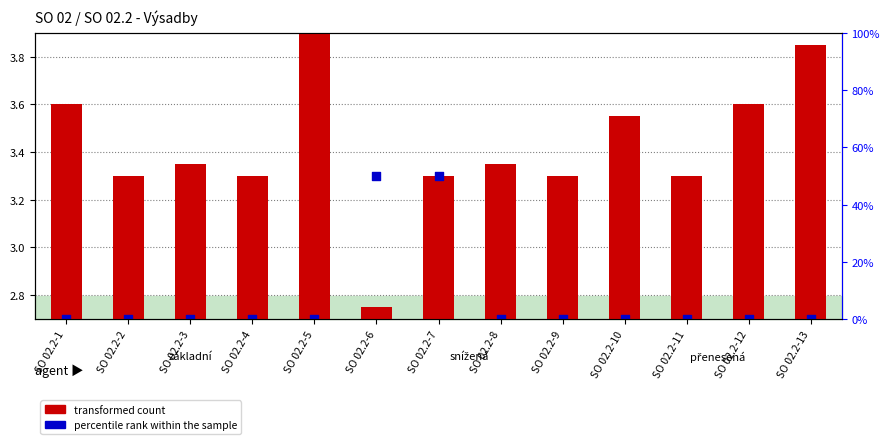

Which series contains the highest Y value?

percentile rank within the sample